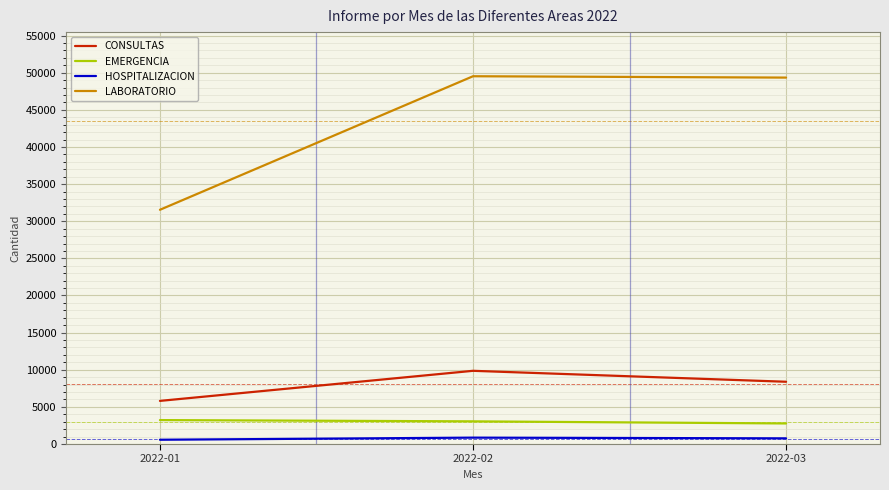

What are all the series names shown in the legend?

CONSULTAS, EMERGENCIA, HOSPITALIZACION, LABORATORIO